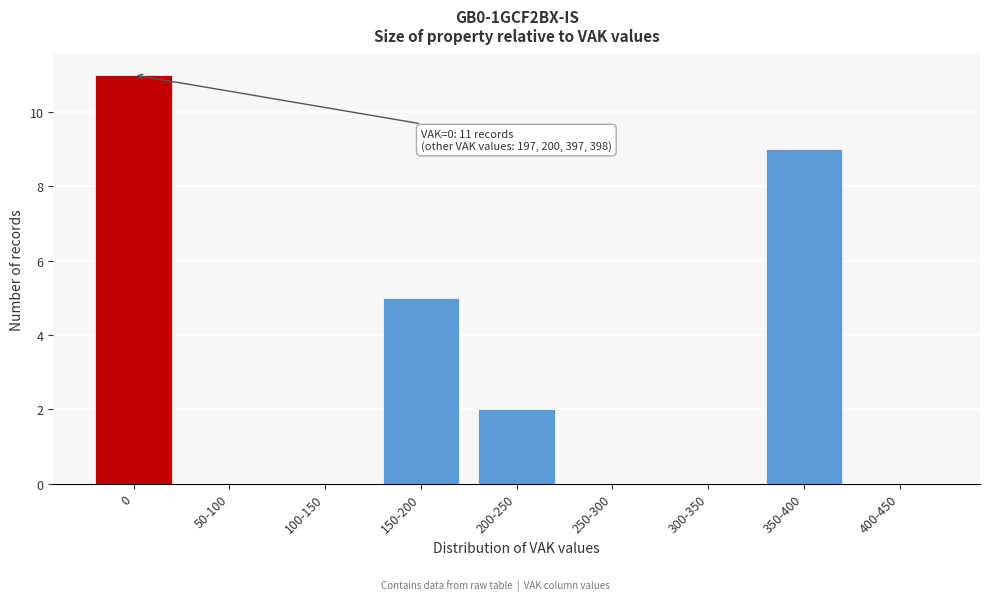

Reading left to right, list all the values displayed in this chart.

0=11	50-100=0	100-150=0	150-200=5	200-250=2	250-300=0	300-350=0	350-400=9	400-450=0